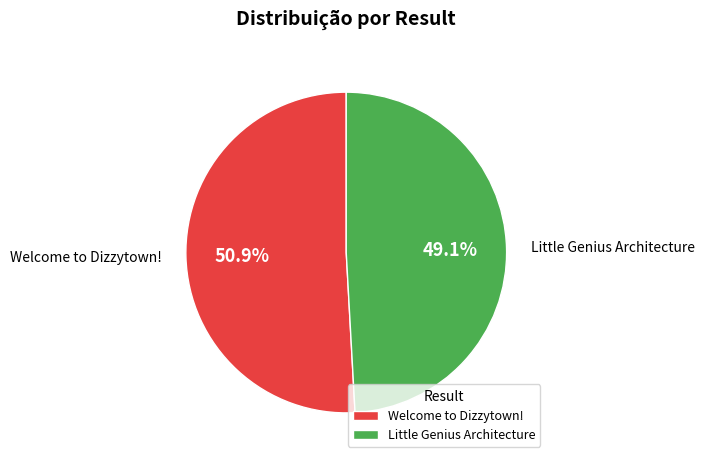

Which category has the smallest portion of the pie?

Little Genius Architecture